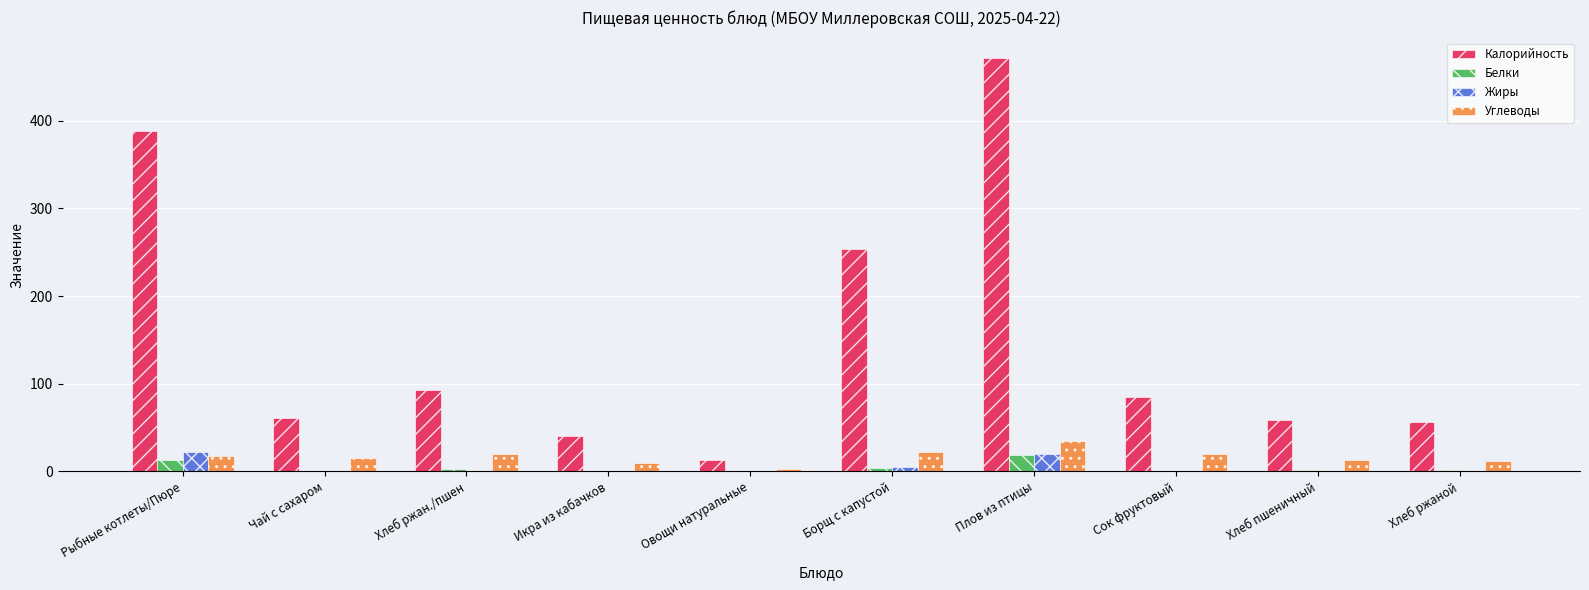

What is the sum of all Жиры values?

47.5